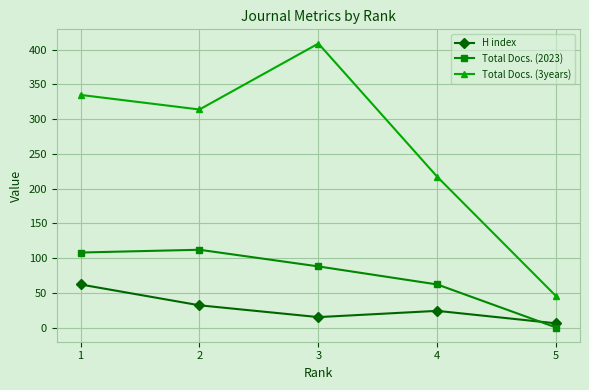

Count the number of data series in this chart.

3